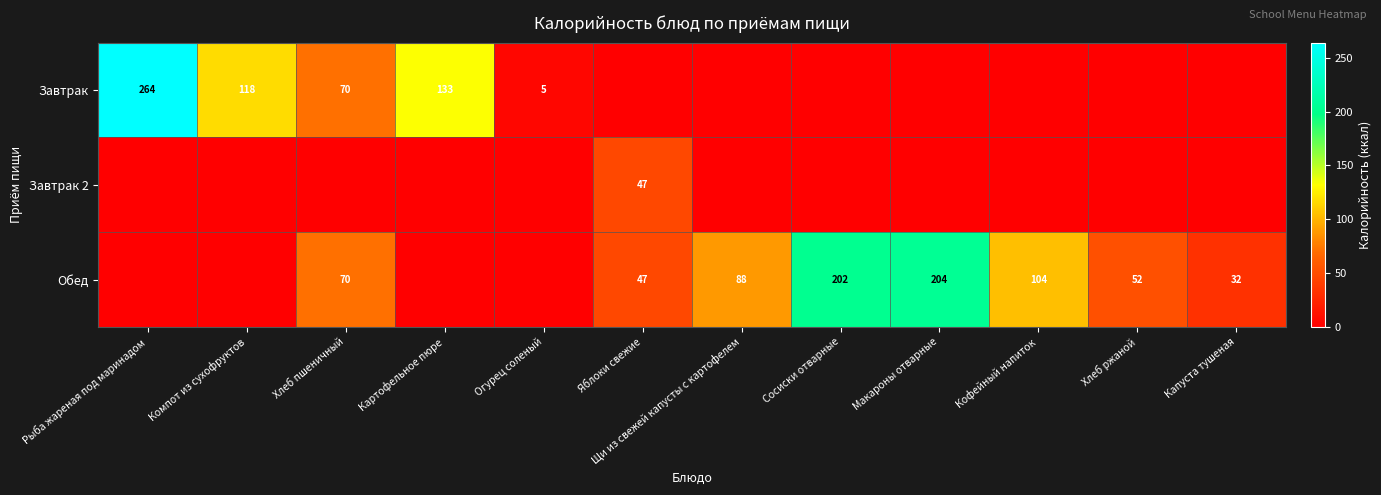

True or false: Обед has a value of 88 at Щи из свежей капусты с картофелем.

True